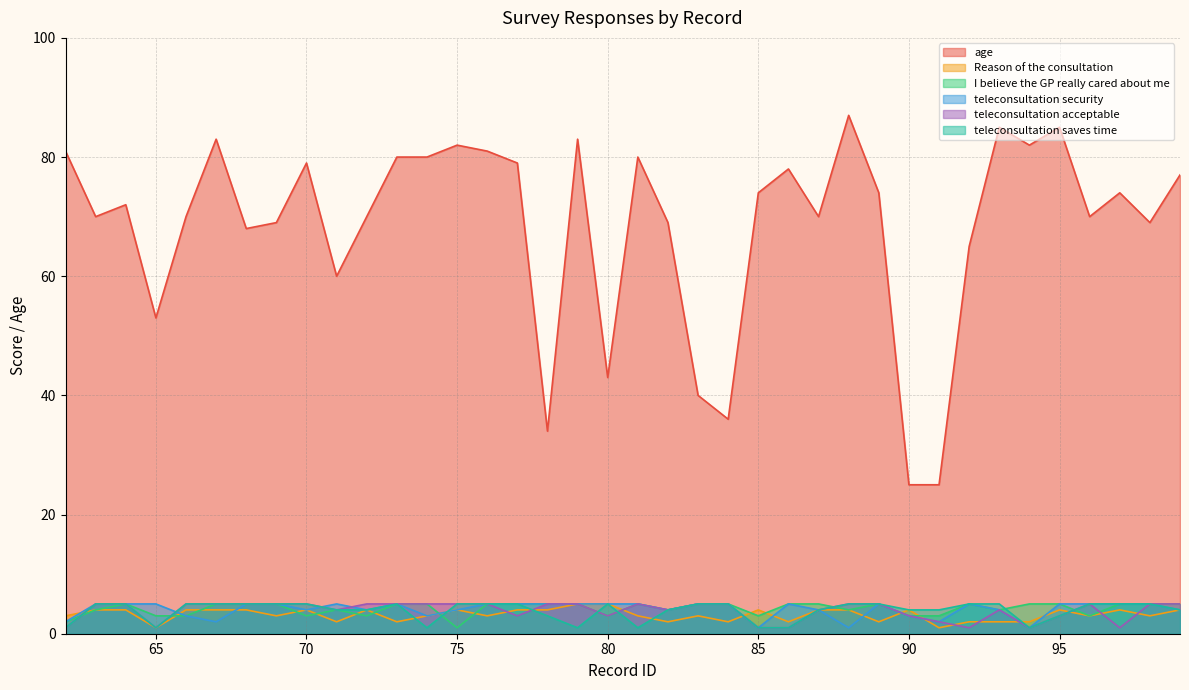

Which series has the widest spread of values?

age